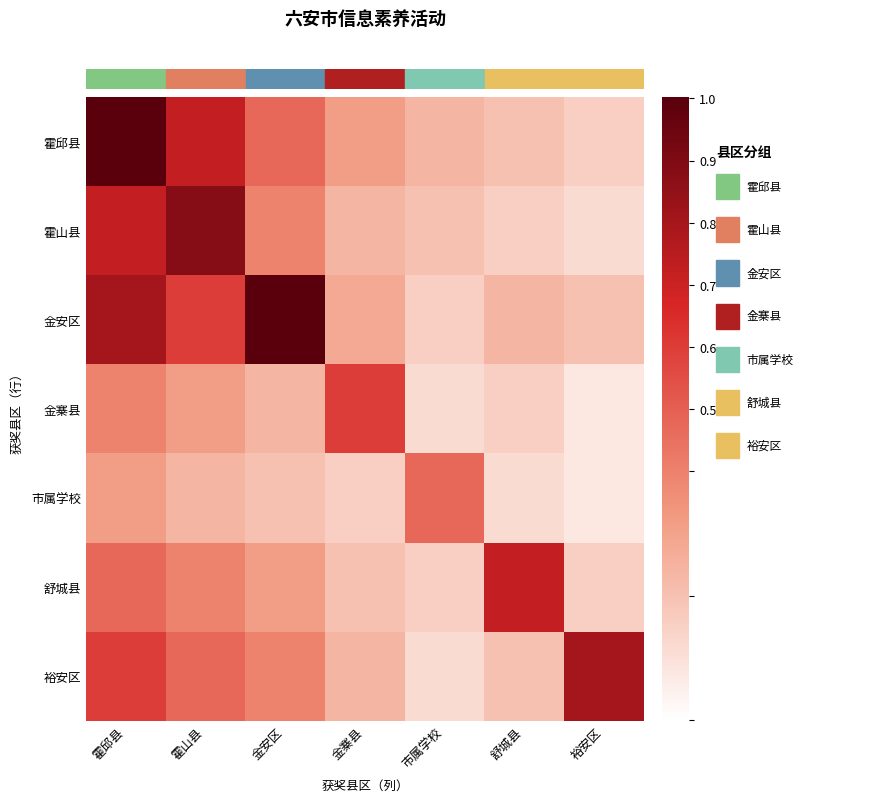

Rank the series by their maximum value, from highest to lowest.

霍邱县, 金安区, 霍山县, 裕安区, 舒城县, 金寨县, 市属学校